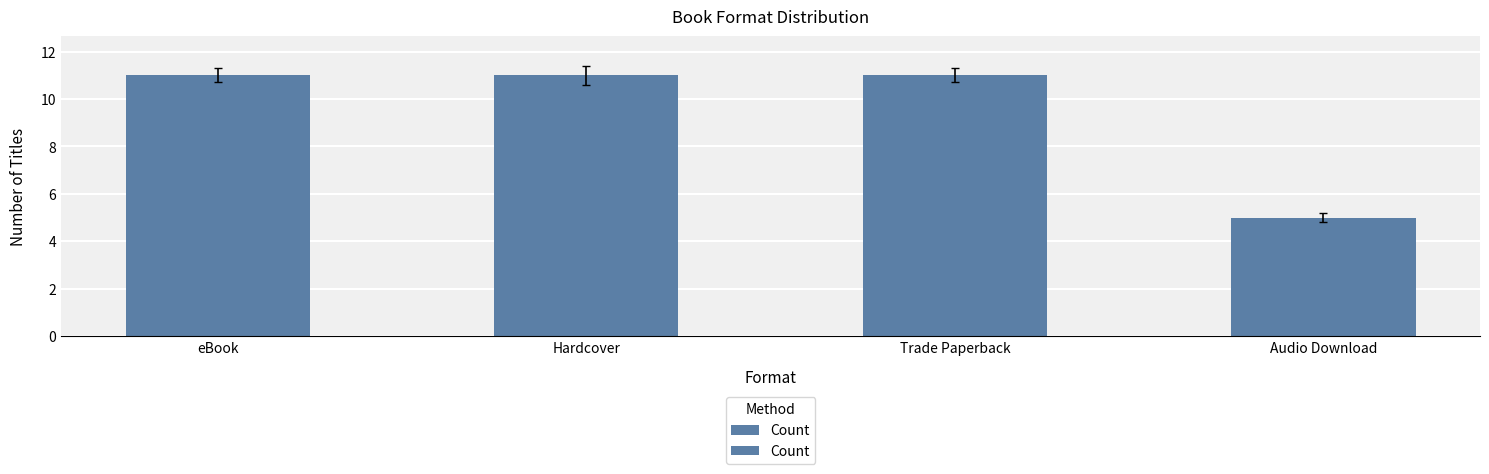

Are the bars grouped side by side (vs. stacked)?

No